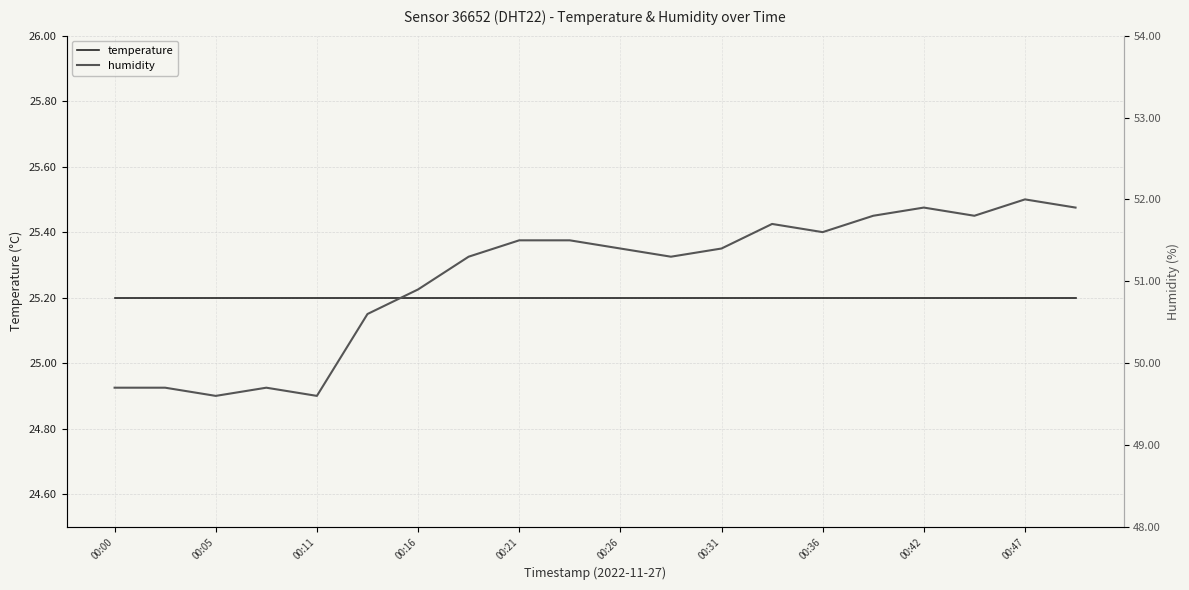

Which has a higher value, 00:26 or 11?

00:26